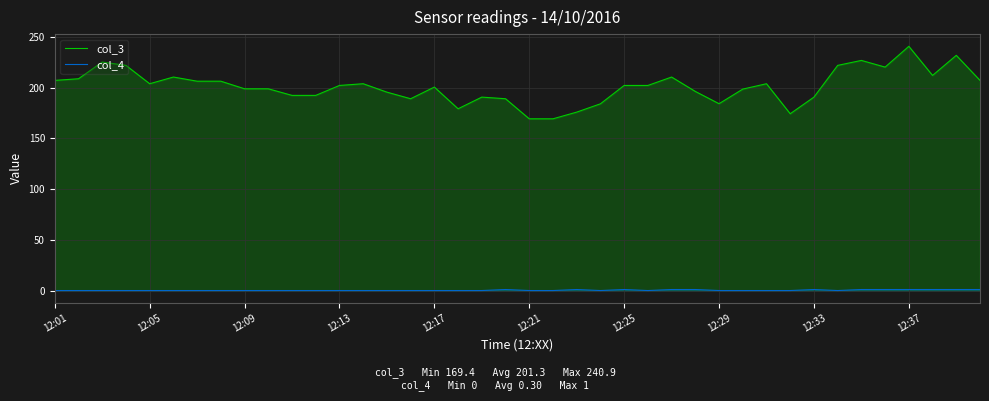

What is the difference between the col_3 values at 15 and 38?

42.8